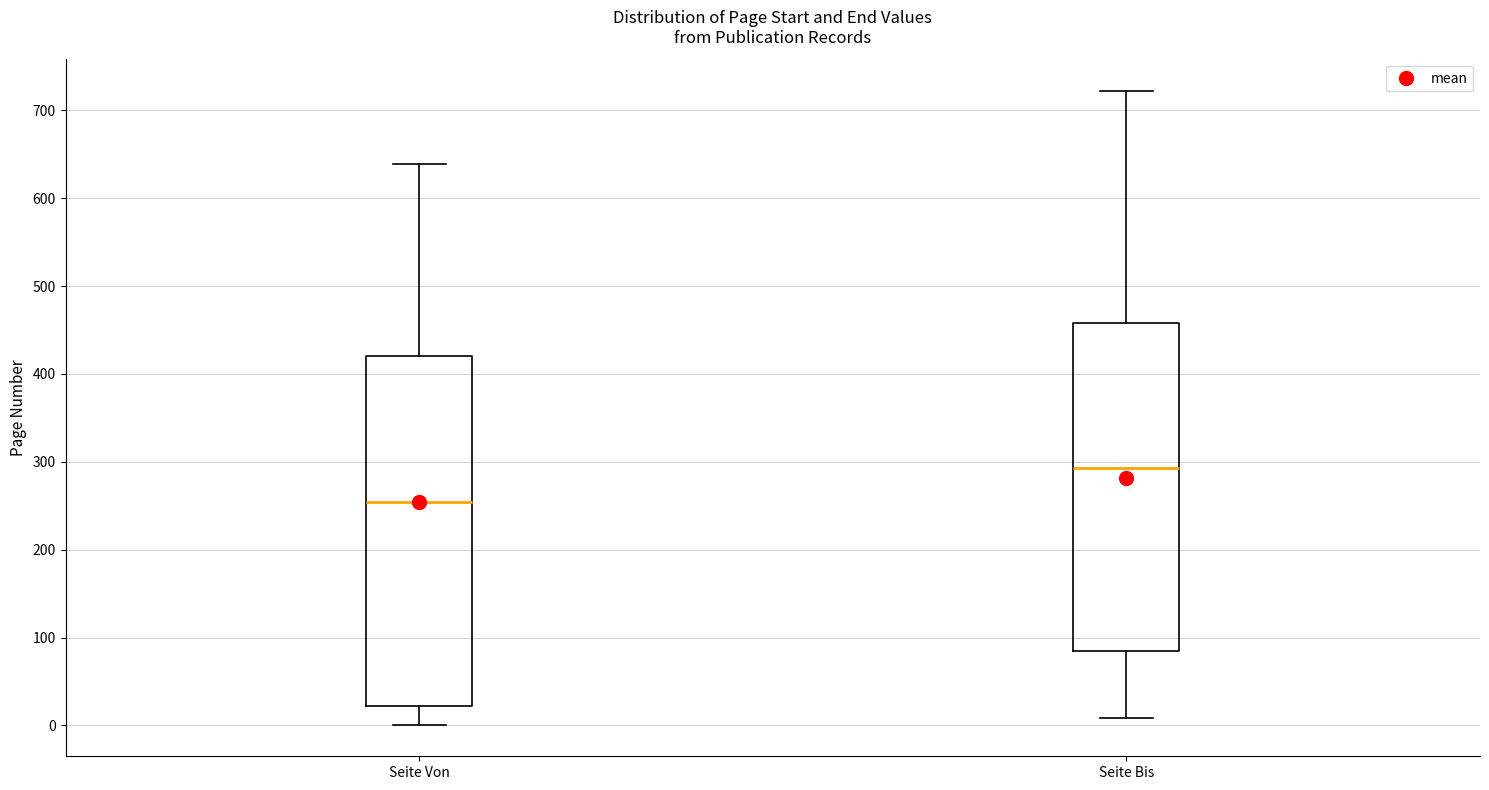

Which box has the lowest median line?

Seite Von